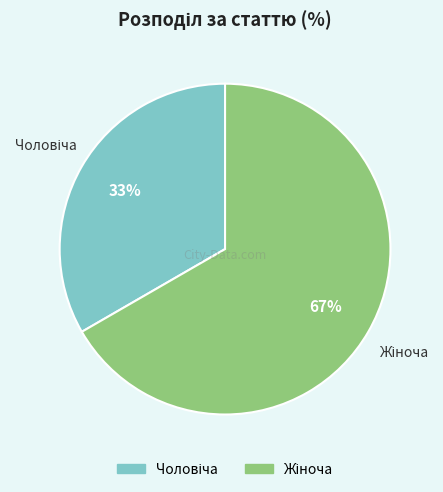

What is the total percentage of Жіноча and Чоловіча?

100.0%